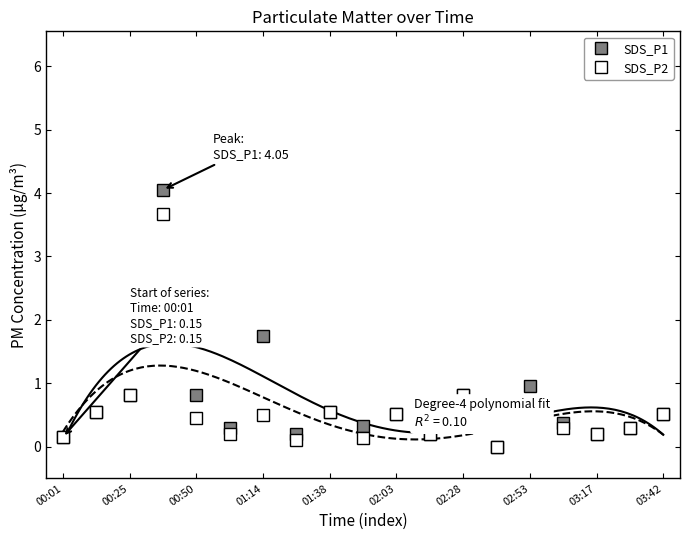

How many values in SDS_P2 are above zero?

18